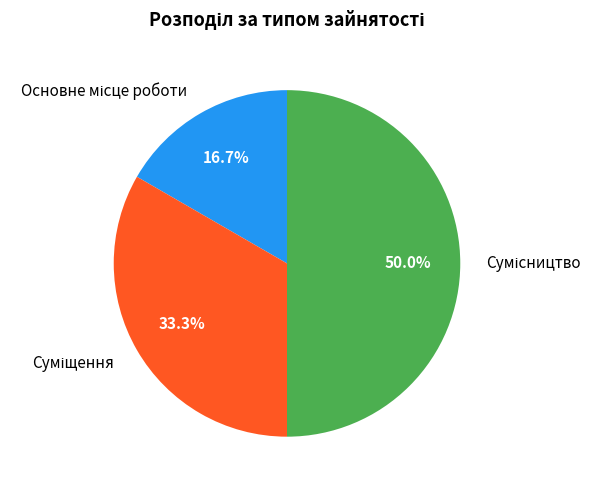

How many segments does this pie chart have?

3